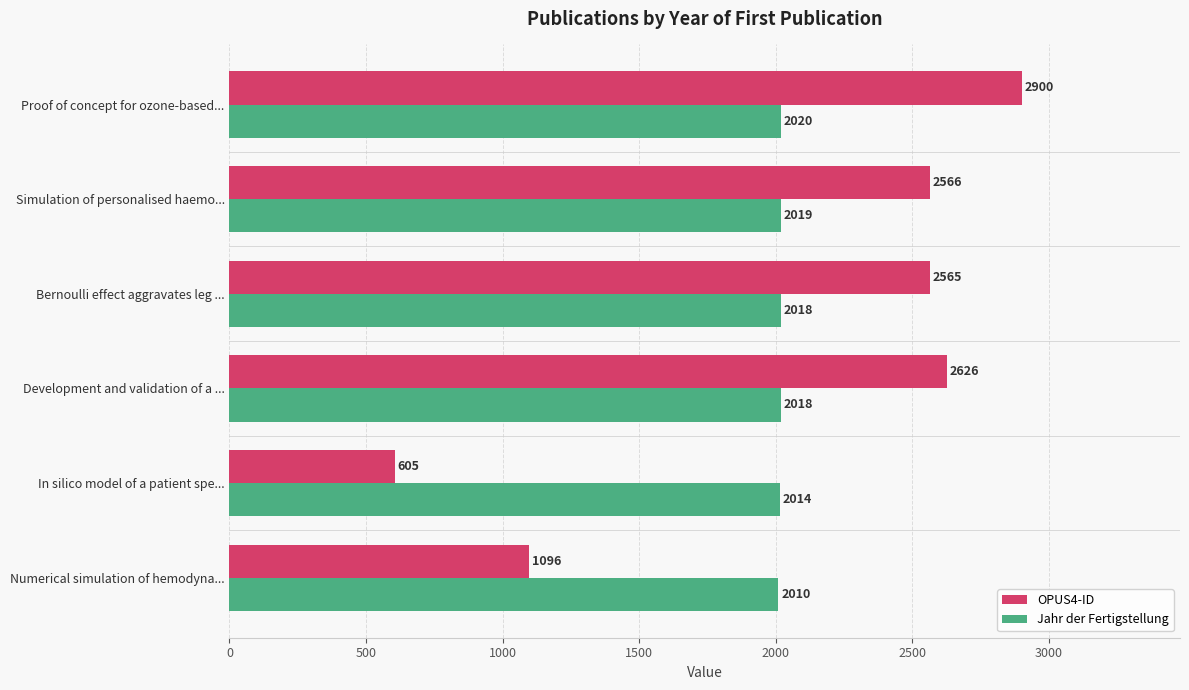

At which label does Jahr der Fertigstellung reach its peak?

Proof of concept for ozone-based...